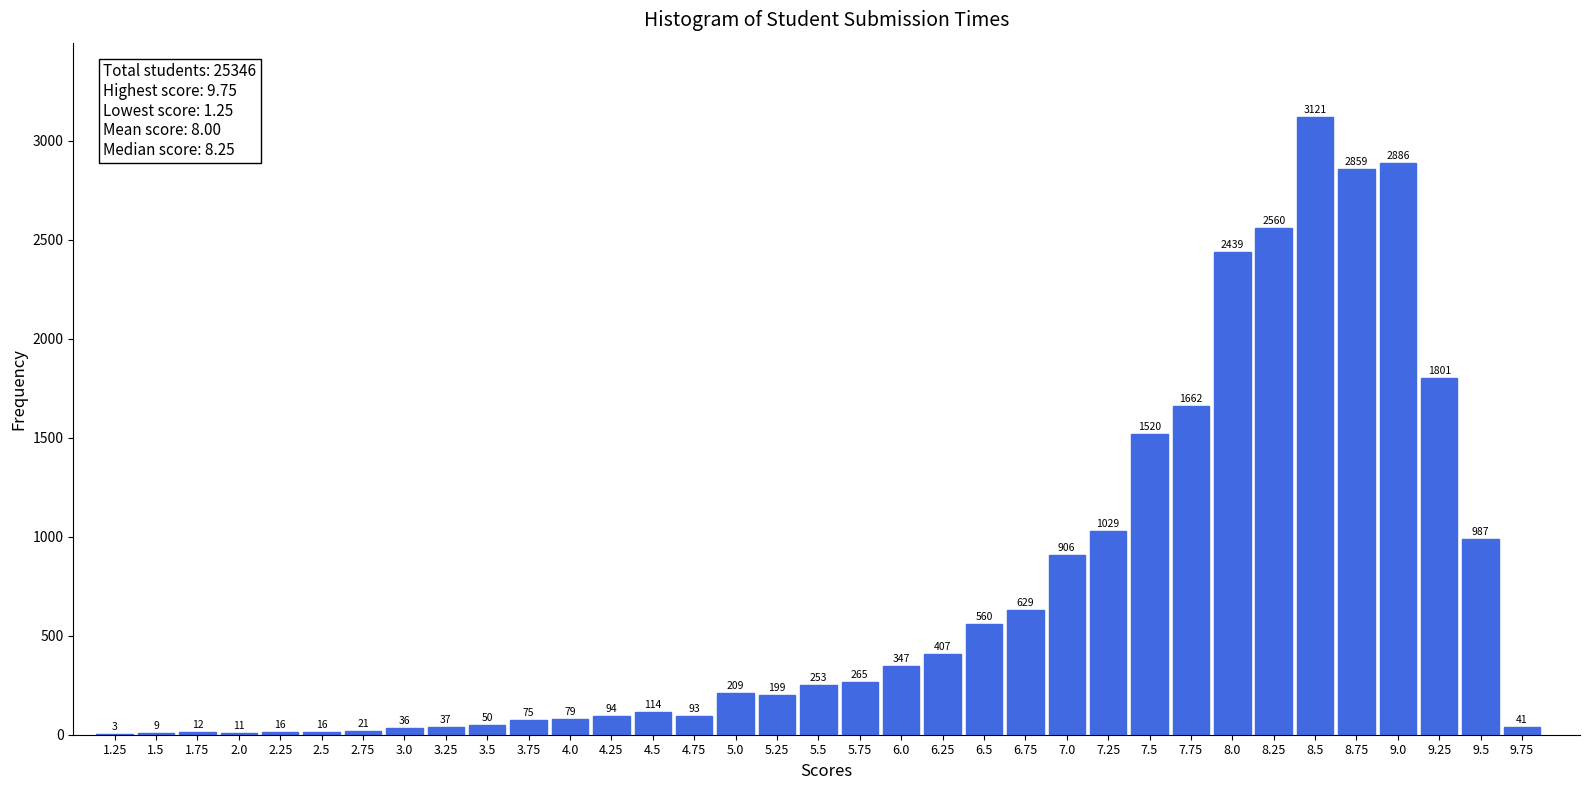

Reading left to right, transcribe all the data shown in this chart.

1.25=3	1.5=9	1.75=12	2.0=11	2.25=16	2.5=16	2.75=21	3.0=36	3.25=37	3.5=50	3.75=75	4.0=79	4.25=94	4.5=114	4.75=93	5.0=209	5.25=199	5.5=253	5.75=265	6.0=347	6.25=407	6.5=560	6.75=629	7.0=906	7.25=1029	7.5=1520	7.75=1662	8.0=2439	8.25=2560	8.5=3121	8.75=2859	9.0=2886	9.25=1801	9.5=987	9.75=41